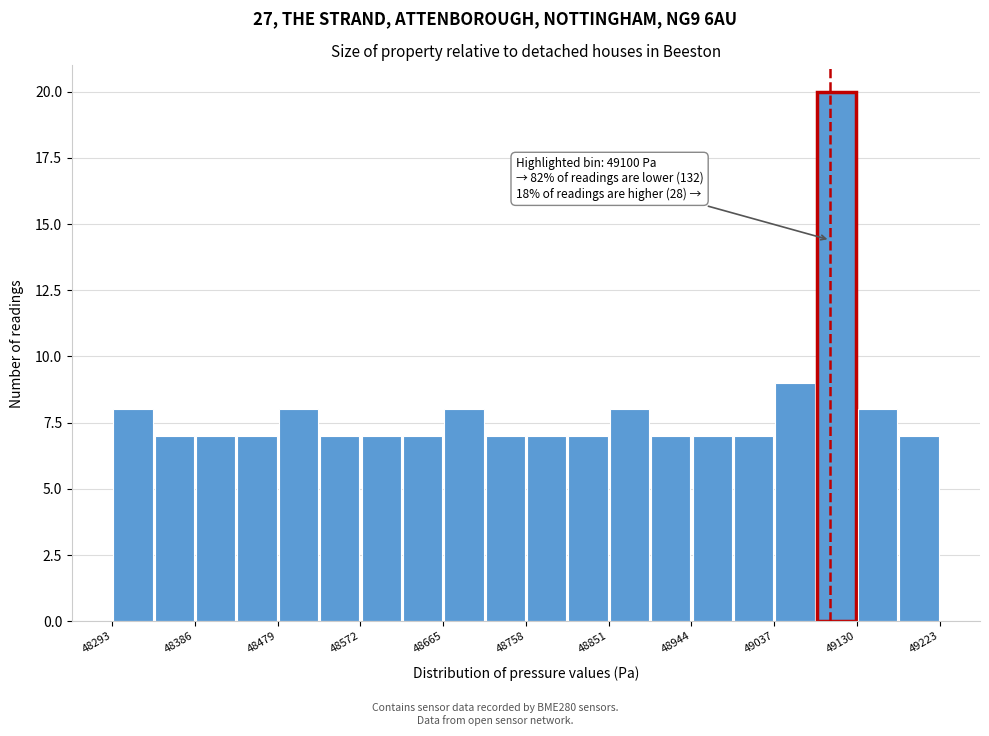

Which range on the x-axis has the tallest bar?

49080 to 49130